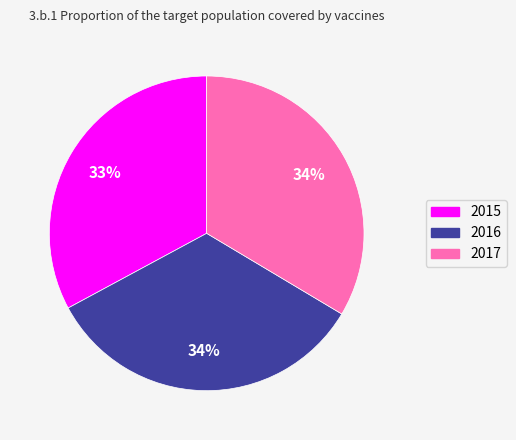

What is the ratio of the value at 2017 to the value at 2015?

1.0